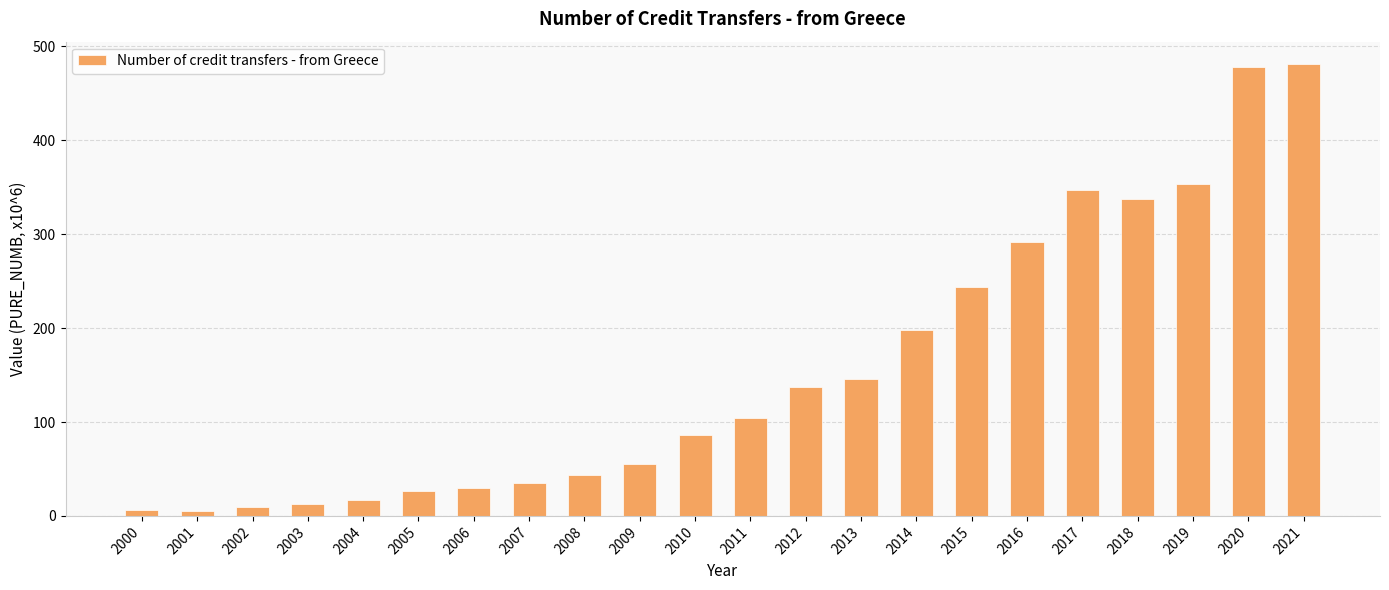

What is the difference between the maximum and second lowest values?

474.4